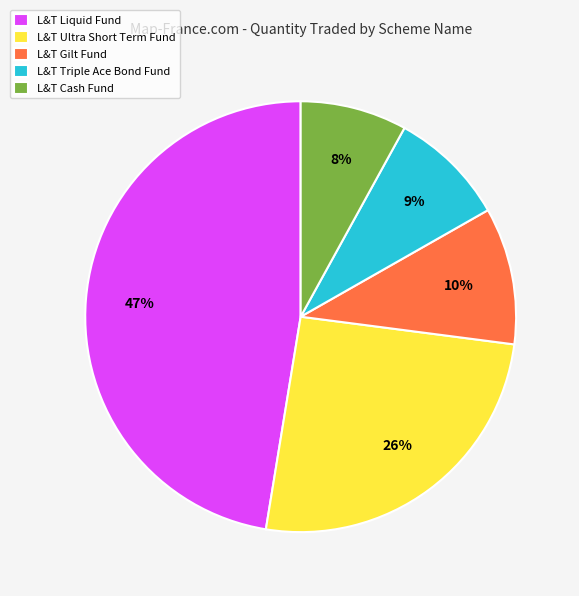

Is the sum of L&T Gilt Fund and L&T Cash Fund greater than half?

No